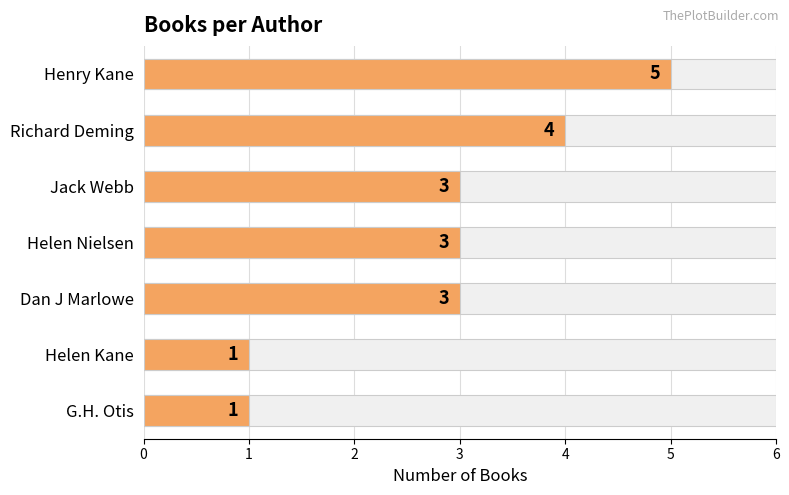

Are the bars grouped side by side (vs. stacked)?

No